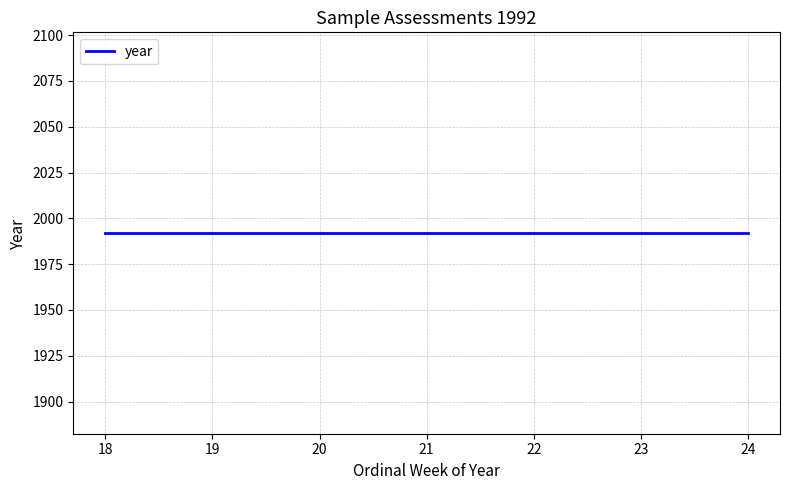

Which category has the highest value across all series?

24